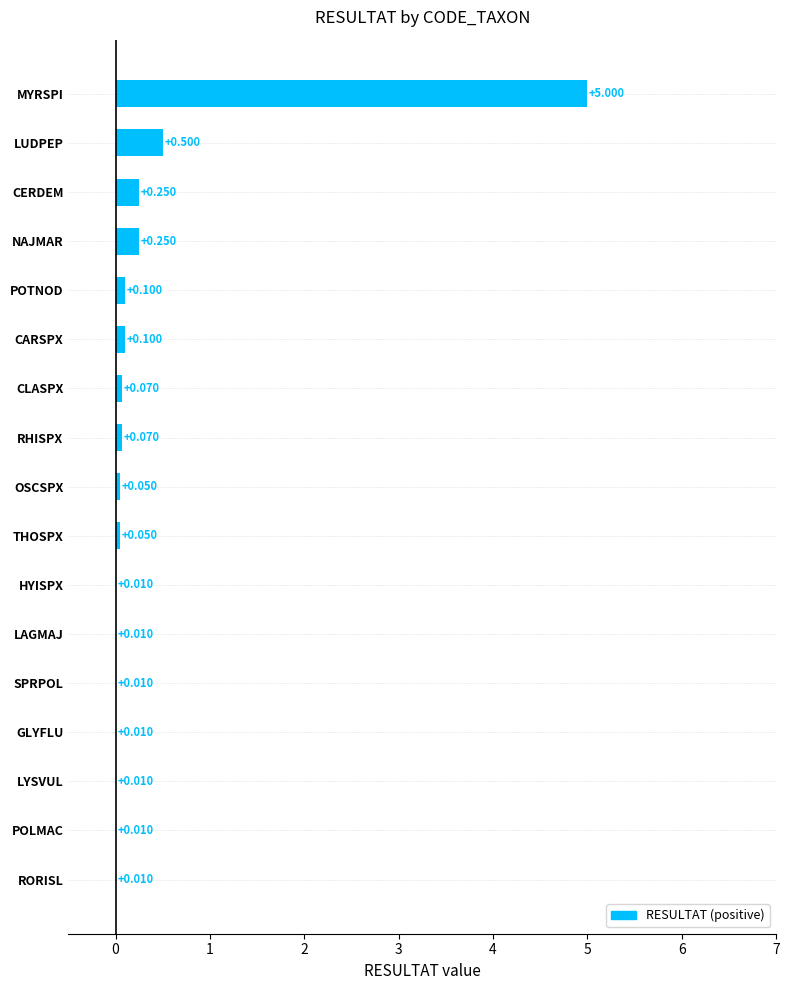

Which has a higher value, RORISL or RHISPX?

RHISPX